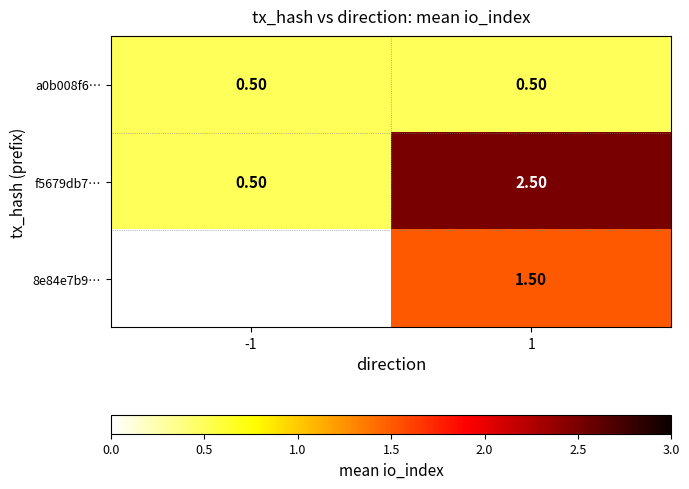

What is the average value of the f5679db7… series?

1.5